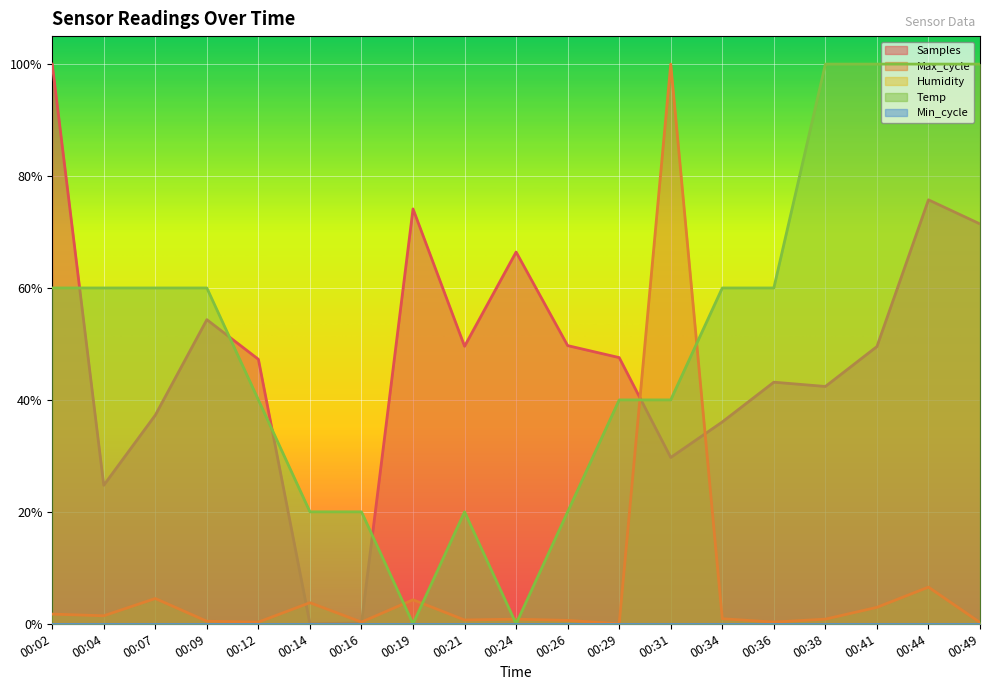

In Samples, how many points are higher than both neighbors (excluding endpoints)?

5